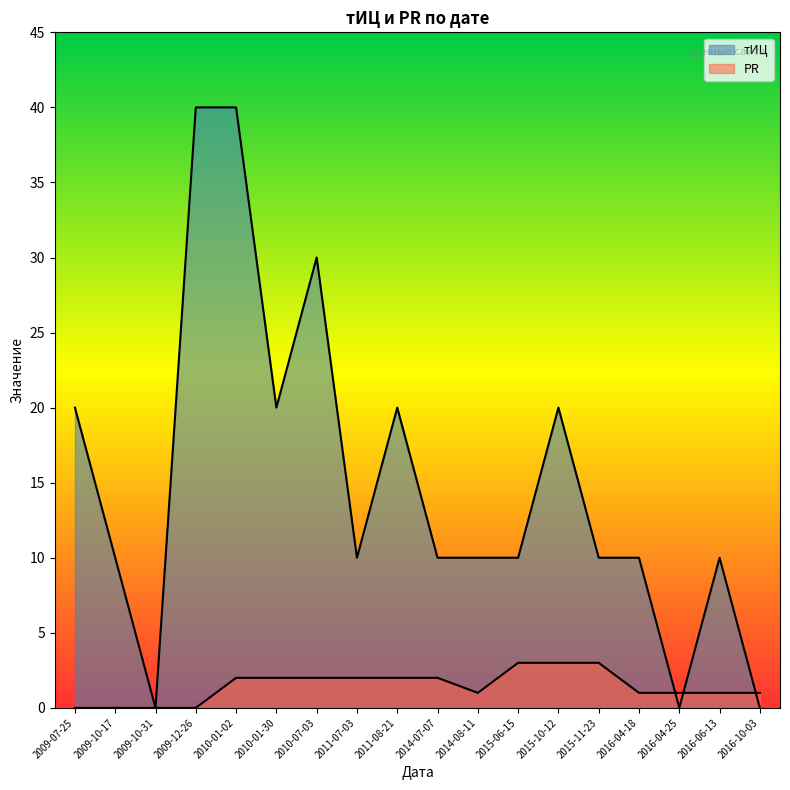

Reading left to right, what are all the values shown in this chart?

тИЦ: 2009-07-25=20	2009-10-17=10	2009-10-31=0	2009-12-26=40	2010-01-02=40	2010-01-30=20	2010-07-03=30	2011-07-03=10	2011-08-21=20	2014-07-07=10	2014-08-11=10	2015-06-15=10	2015-10-12=20	2015-11-23=10	2016-04-18=10	2016-04-25=0	2016-06-13=10	2016-10-03=0
PR: 2009-07-25=0	2009-10-17=0	2009-10-31=0	2009-12-26=0	2010-01-02=2	2010-01-30=2	2010-07-03=2	2011-07-03=2	2011-08-21=2	2014-07-07=2	2014-08-11=1	2015-06-15=3	2015-10-12=3	2015-11-23=3	2016-04-18=1	2016-04-25=1	2016-06-13=1	2016-10-03=1